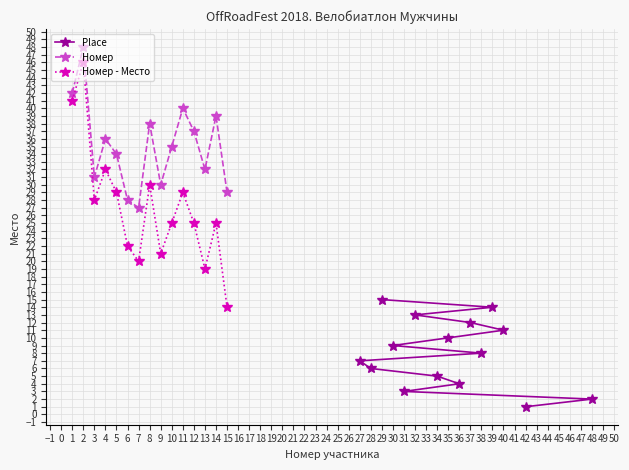

List the series in order of their peak value, lowest first.

Place, Номер - Место, Номер